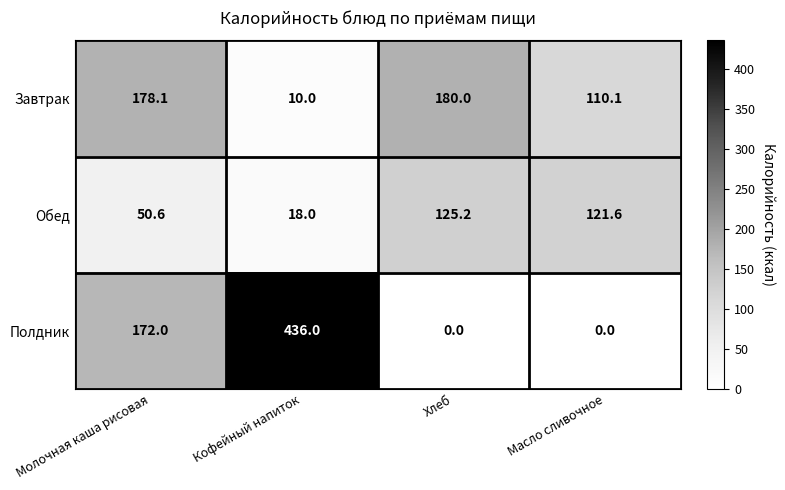

Which series has the largest range (max minus min)?

Полдник